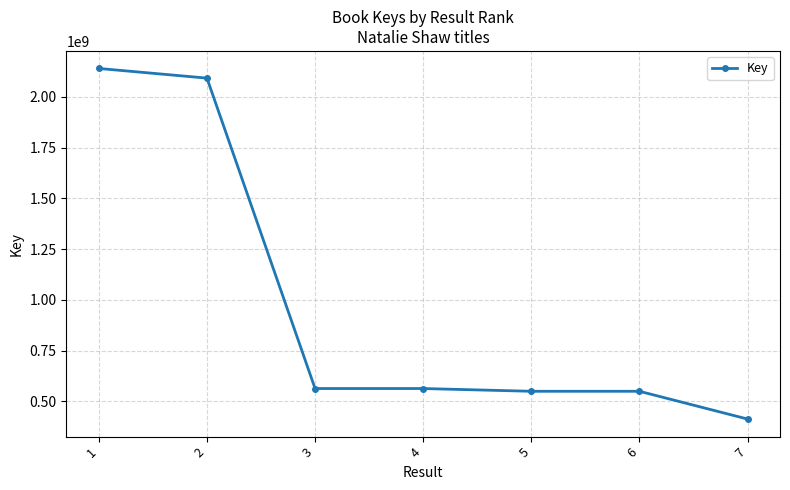

Approximately how many times larger is the value at 6 compared to 7?

1.3